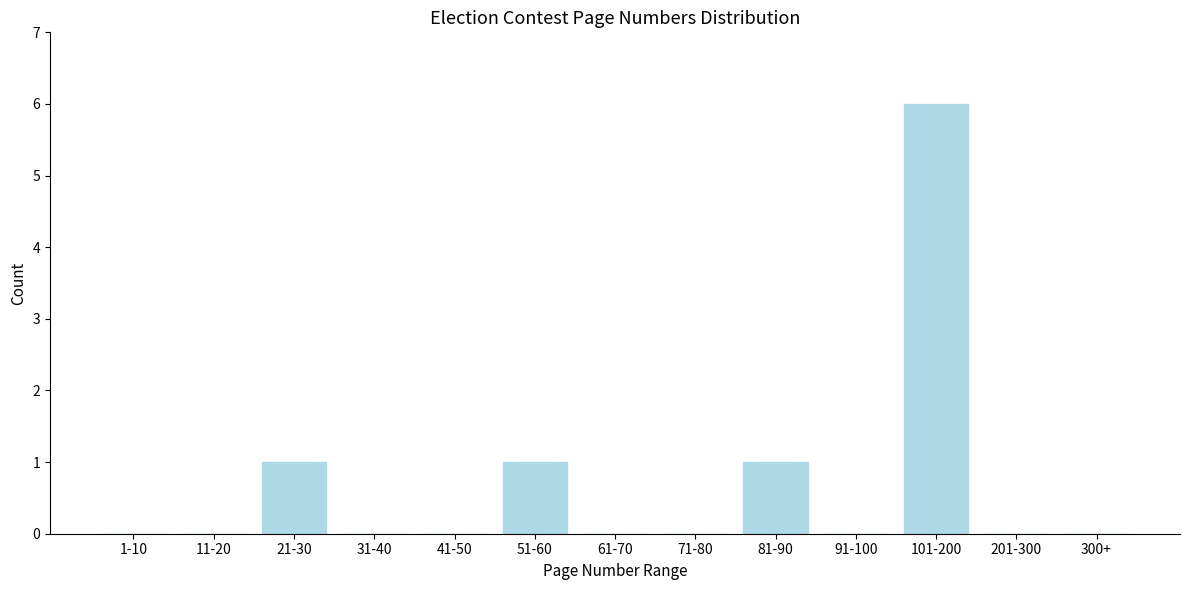

Reading right to left, list all the values displayed in this chart.

300+=0	201-300=0	101-200=6	91-100=0	81-90=1	71-80=0	61-70=0	51-60=1	41-50=0	31-40=0	21-30=1	11-20=0	1-10=0